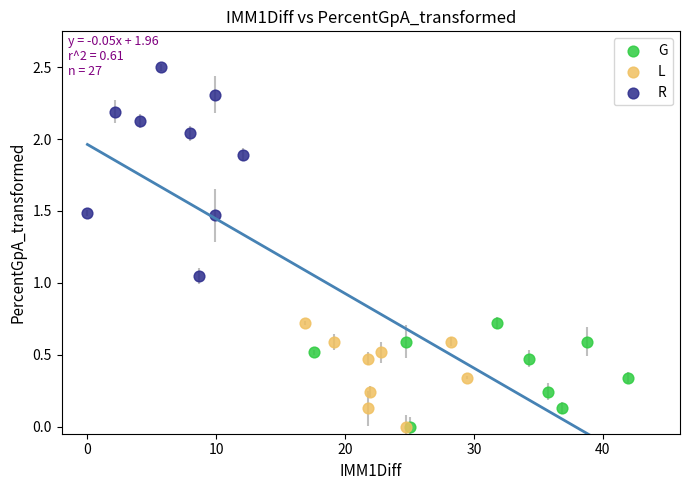

Which series contains the highest Y value?

R